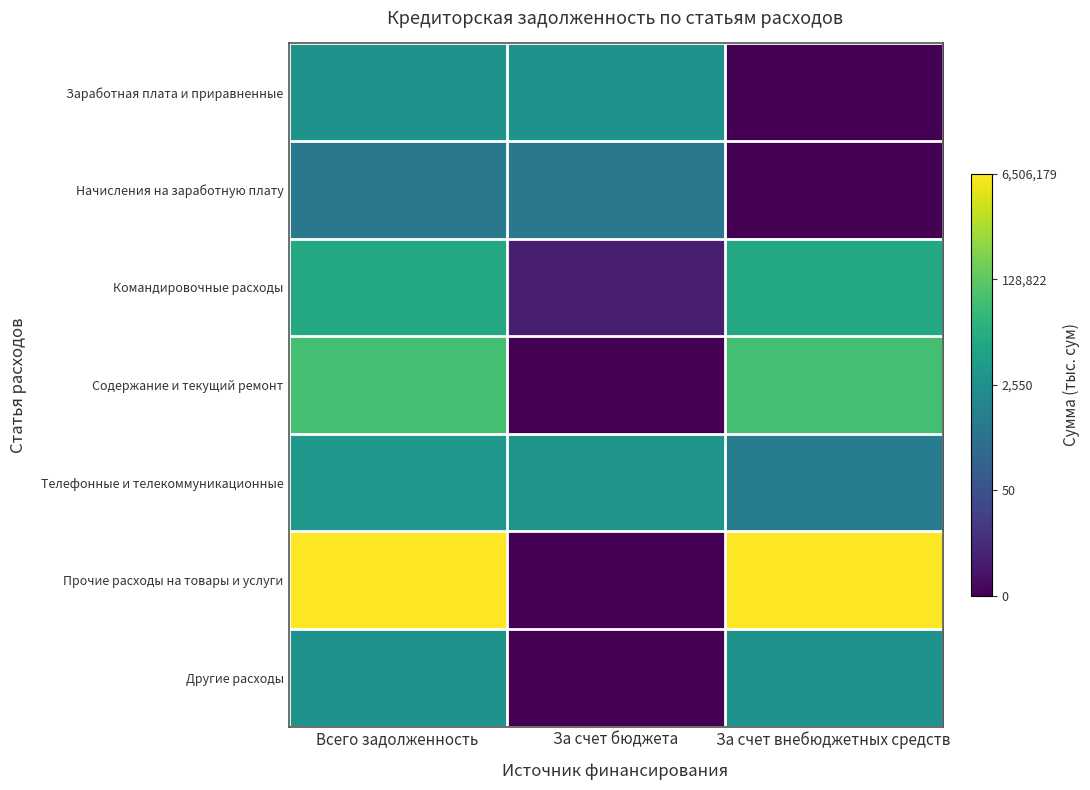

Reading left to right, extract all data points from this chart.

Заработная плата и приравненные: Всего задолженность=8.1	За счет бюджета=8.1	За счет внебюджетных средств=0.0
Начисления на заработную плату: Всего задолженность=6.3	За счет бюджета=6.3	За счет внебюджетных средств=0.0
Командировочные расходы: Всего задолженность=9.5	За счет бюджета=1.3	За счет внебюджетных средств=9.5
Содержание и текущий ремонт: Всего задолженность=11.0	За счет бюджета=0.0	За счет внебюджетных средств=11.0
Телефонные и телекоммуникационные: Всего задолженность=8.3	За счет бюджета=8.1	За счет внебюджетных средств=6.6
Прочие расходы на товары и услуги: Всего задолженность=15.7	За счет бюджета=0.0	За счет внебюджетных средств=15.7
Другие расходы: Всего задолженность=8.0	За счет бюджета=0.0	За счет внебюджетных средств=8.0